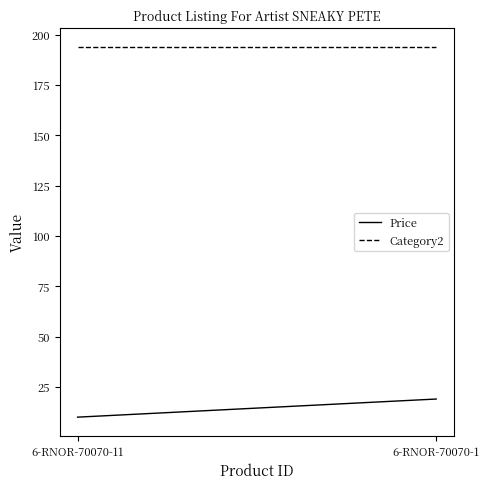

What is the sum of all Category2 values?

388.0